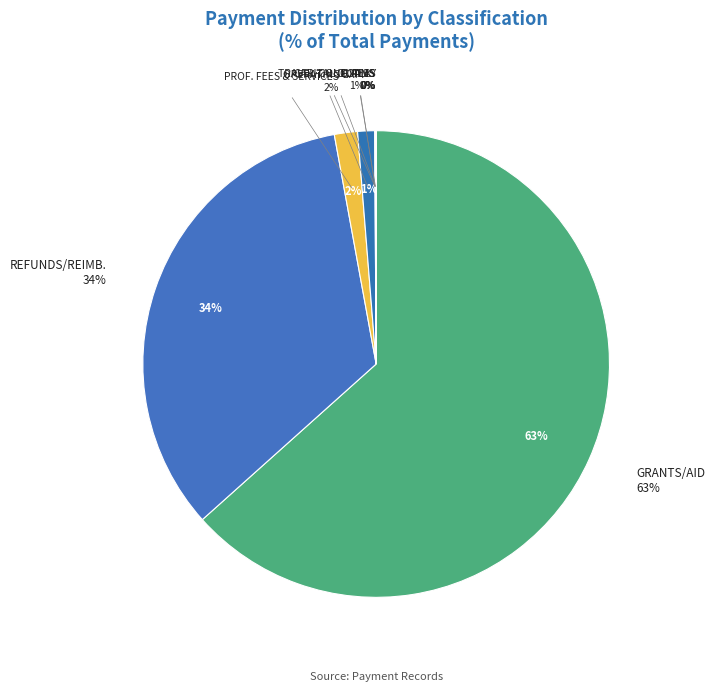

To the nearest percent, what is the difference between the GRANTS/AID and TRAVEL-CONFERENCE FEES AND RELATED EXPENSES slice percentages?

63%